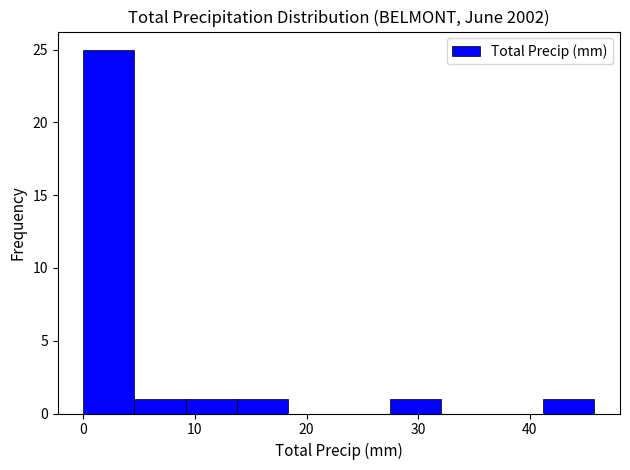

How tall is the bar that spans 41 to 46 on the x-axis? Neither the bar edges nor the heights are printed on the chart, so give them approximately, as read against the axes.

1